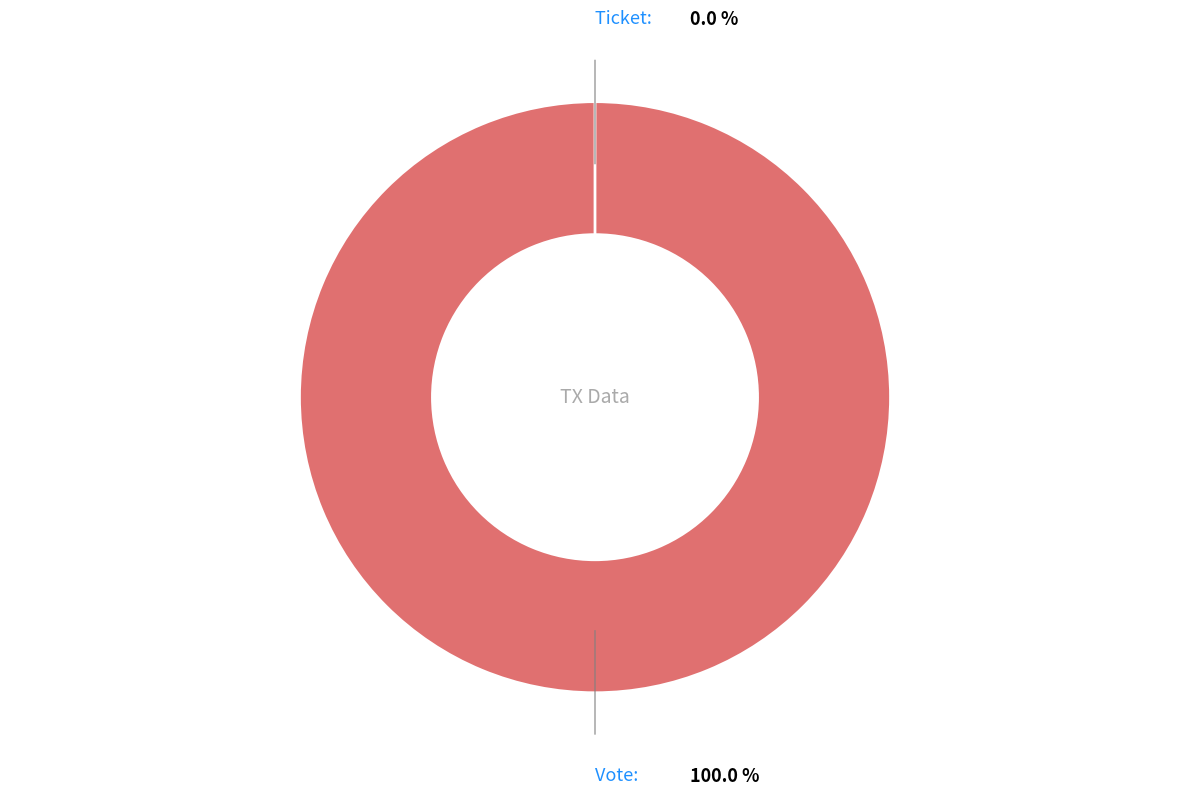

How many slices are in this pie chart?

2